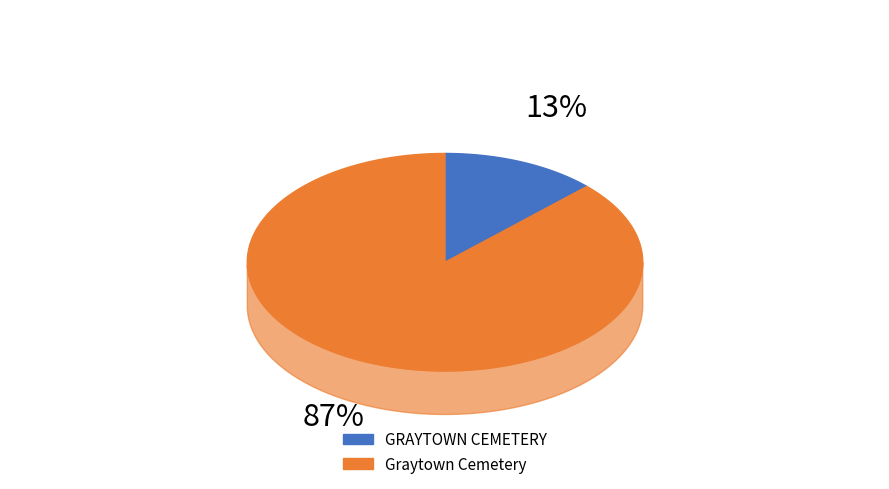

What portion of the pie excludes Graytown Cemetery?

12.7%